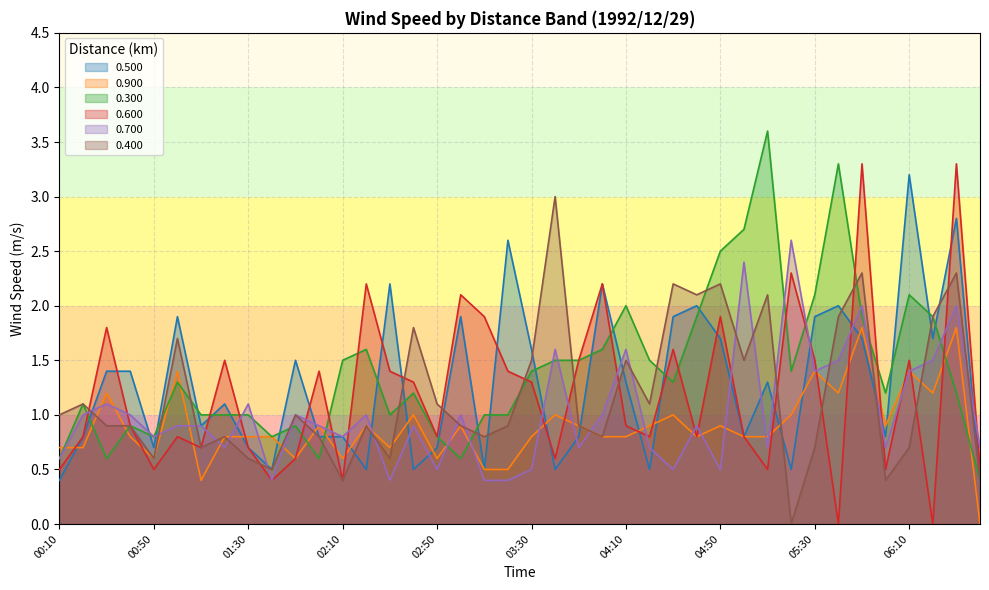

The 0.500 series shows 1.4 at 03:50. True or false?

False